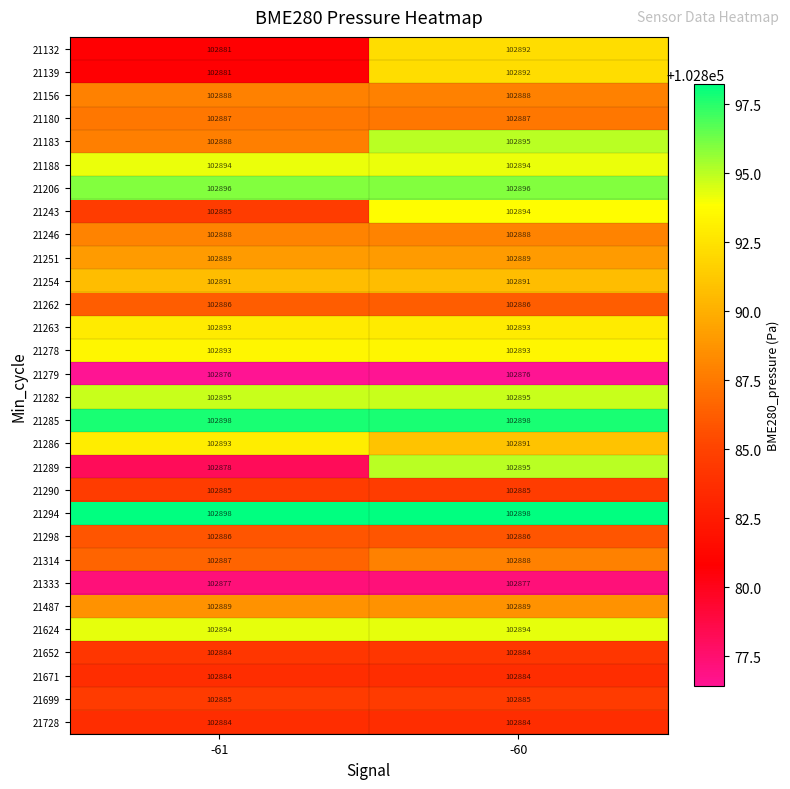

At which category is the sum across all series the highest?

-60